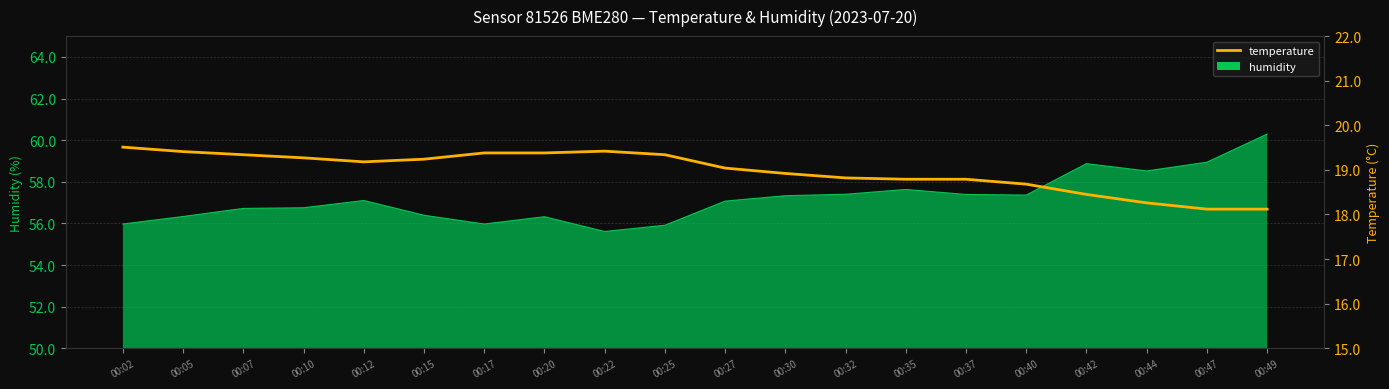

List the labels in order of value, largest first.

00:02, 00:22, 00:05, 00:17, 00:20, 00:07, 00:25, 00:10, 00:15, 00:12, 00:27, 00:30, 00:32, 00:35, 00:37, 00:40, 00:42, 00:44, 00:47, 00:49